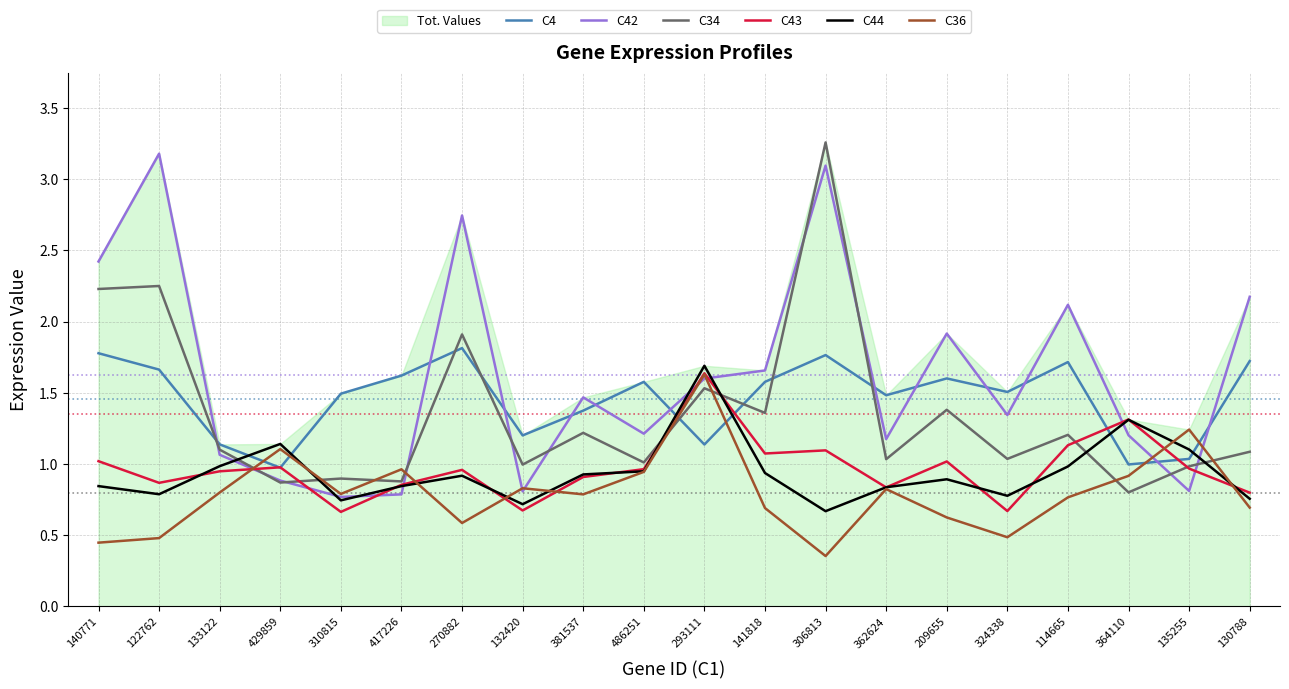

Rank the series by their maximum value, from highest to lowest.

C34, C42, C4, C44, C43, C36